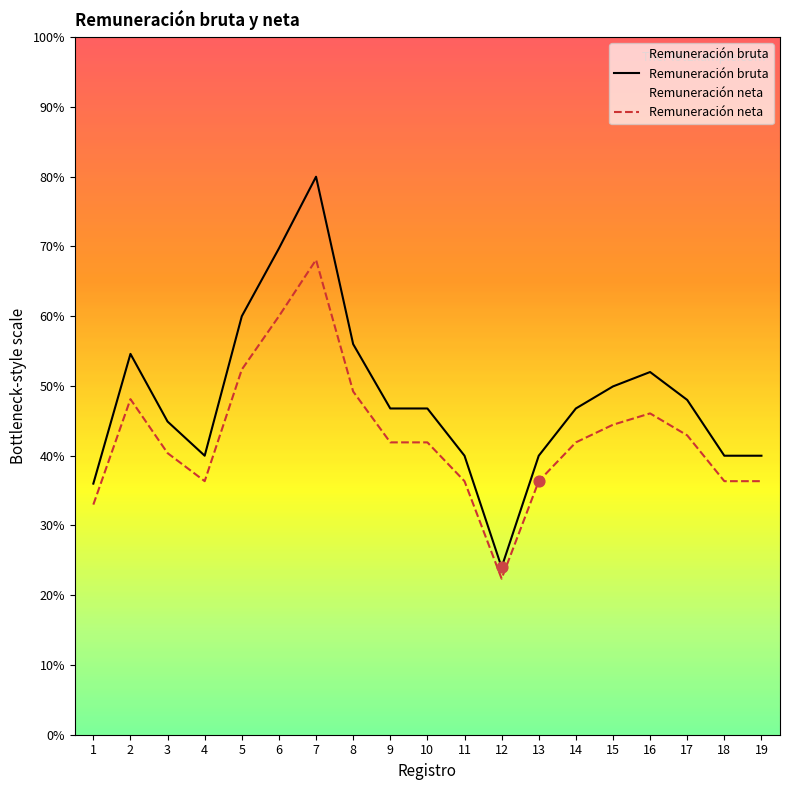

Which series has the largest total across all categories?

Remuneración bruta